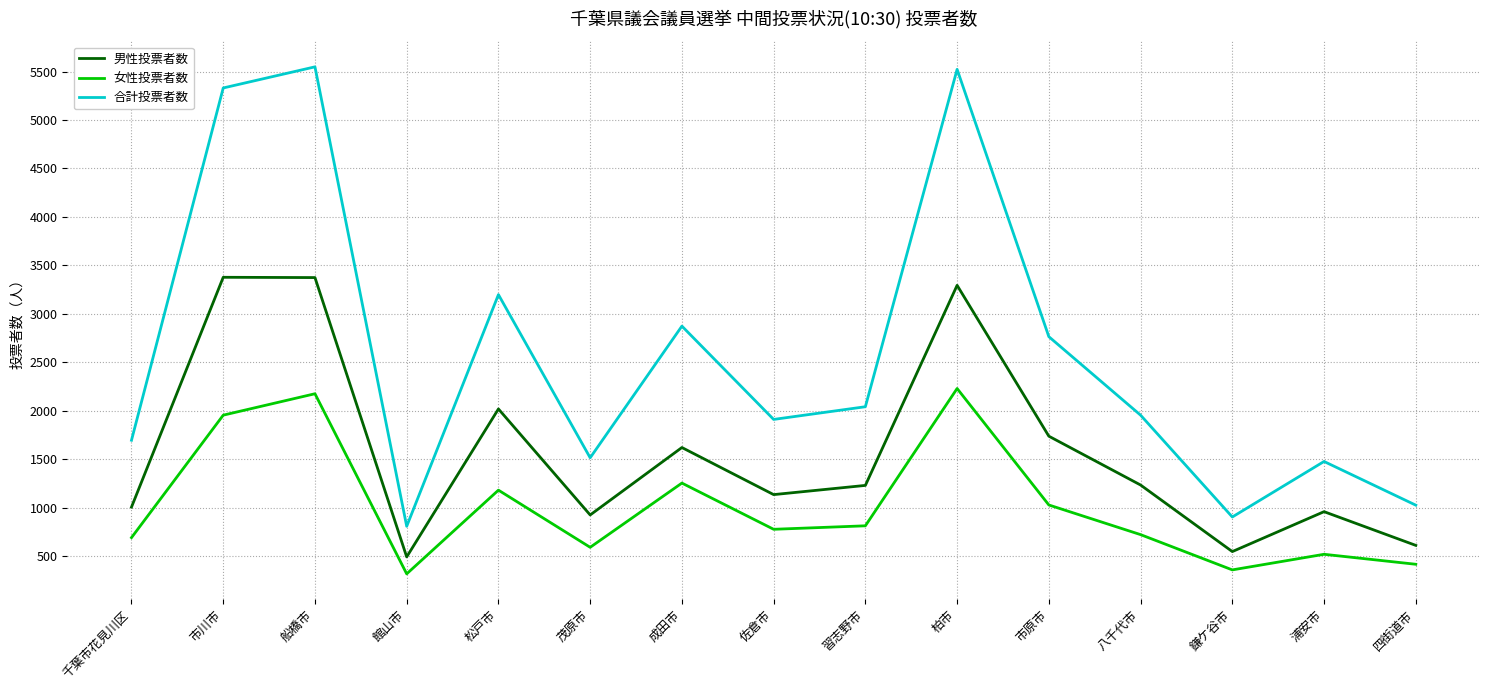

What are all the series names shown in the legend?

男性投票者数, 女性投票者数, 合計投票者数